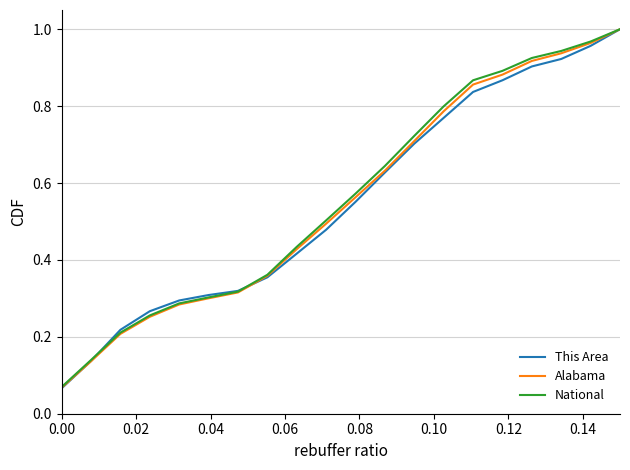

What are all the series names shown in the legend?

This Area, Alabama, National